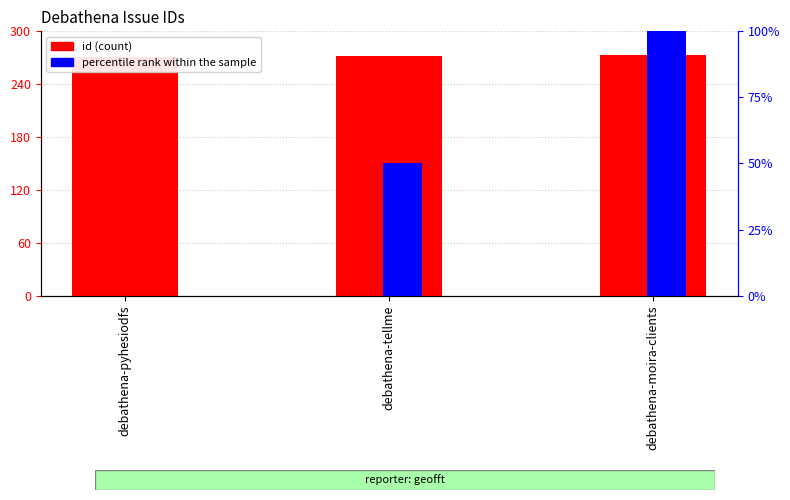

What is the sum of the percentile rank within the sample values at debathena-pyhesiodfs and debathena-tellme?

50